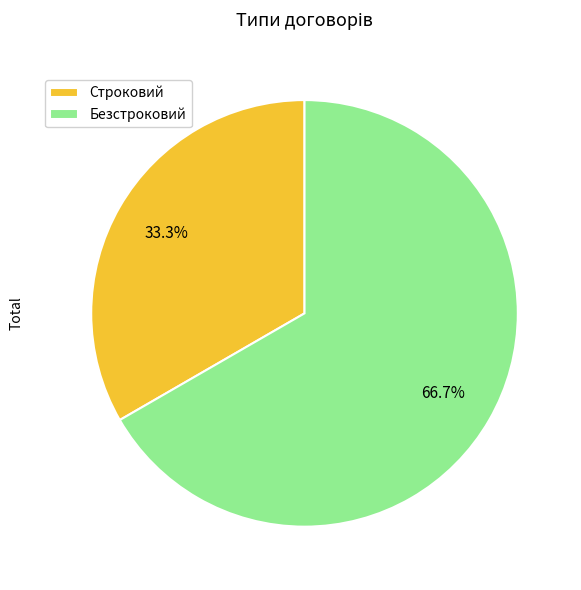

What is the ratio of the value at Безстроковий to the value at Строковий?

2.0